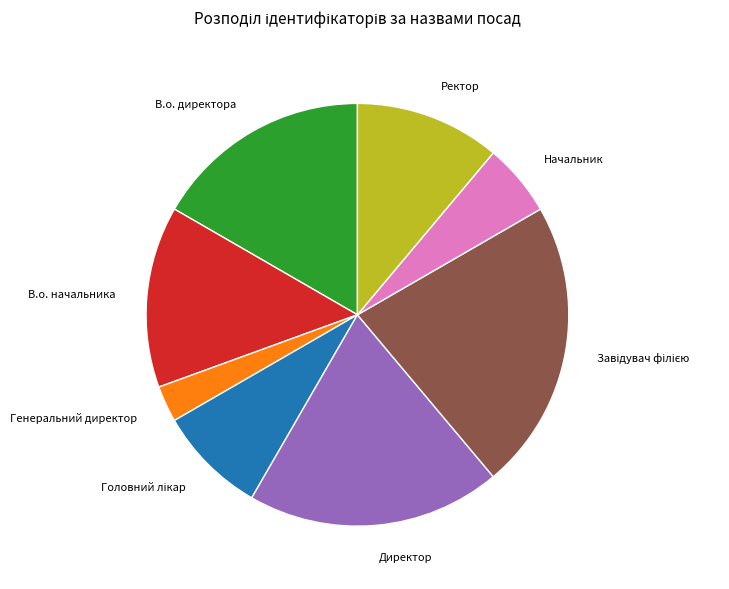

Does В.о. начальника represent more than half of the total?

No